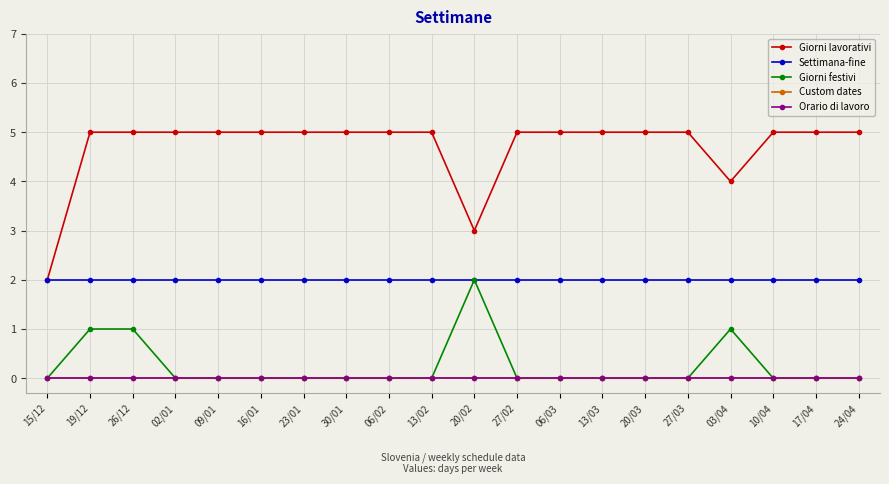

At which label does Giorni lavorativi reach its peak?

19/12